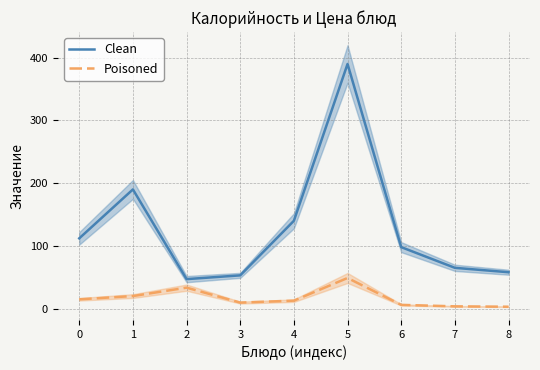

Reading left to right, transcribe all the data shown in this chart.

Clean: 0=112.0	1=190.0	2=47.0	3=53.0	4=140.0	5=390.0	6=98.0	7=65.0	8=58.0
Poisoned: 0=14.8	1=20.0	2=33.4	3=9.6	4=12.7	5=48.8	6=6.0	7=3.6	8=3.0